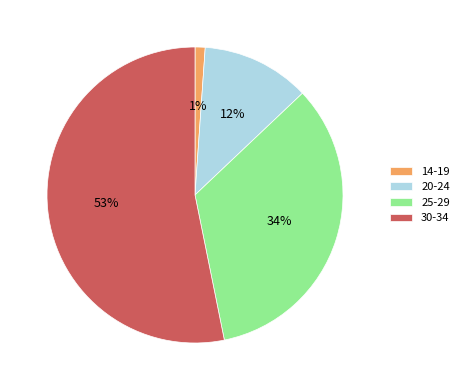

Which has a higher value, 20-24 or 25-29?

25-29